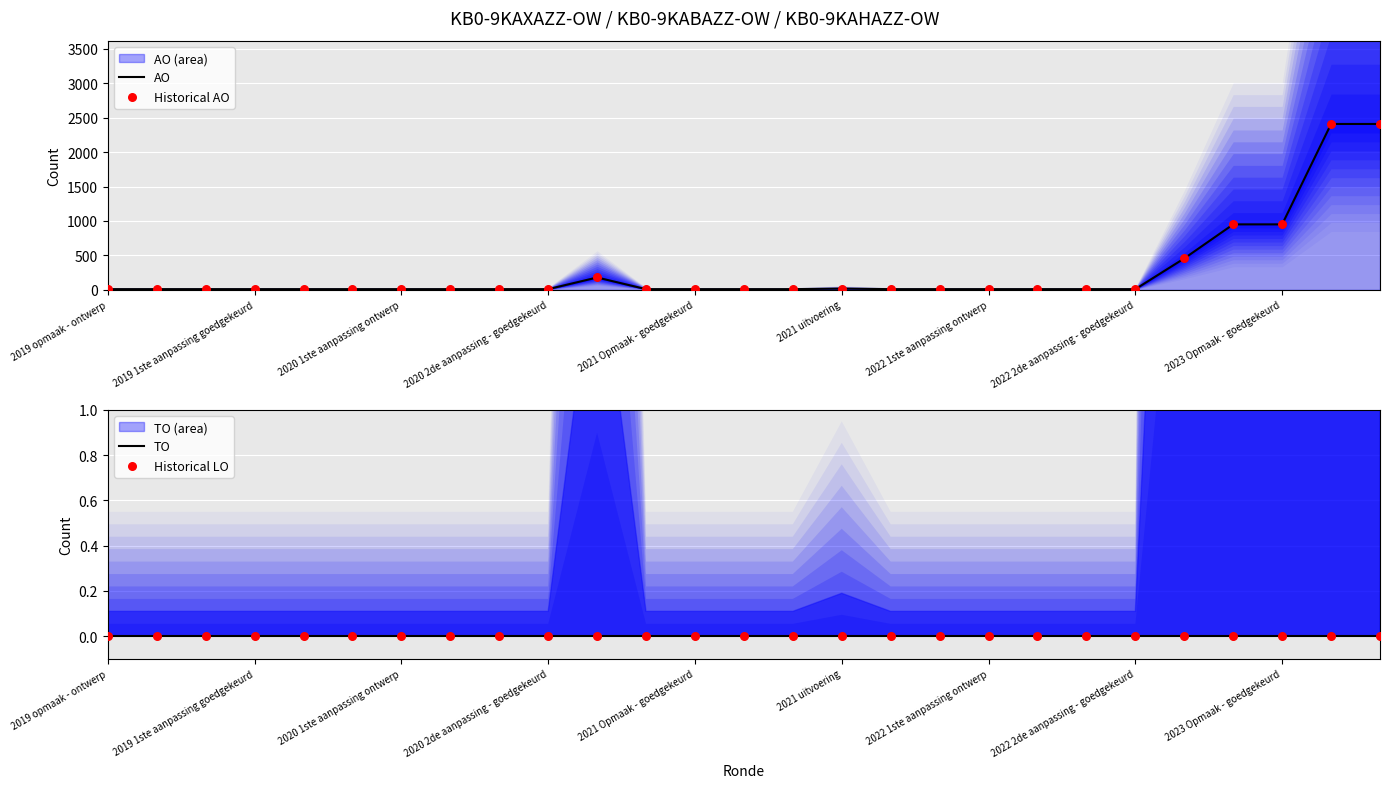

Which series contains the highest Y value?

AO